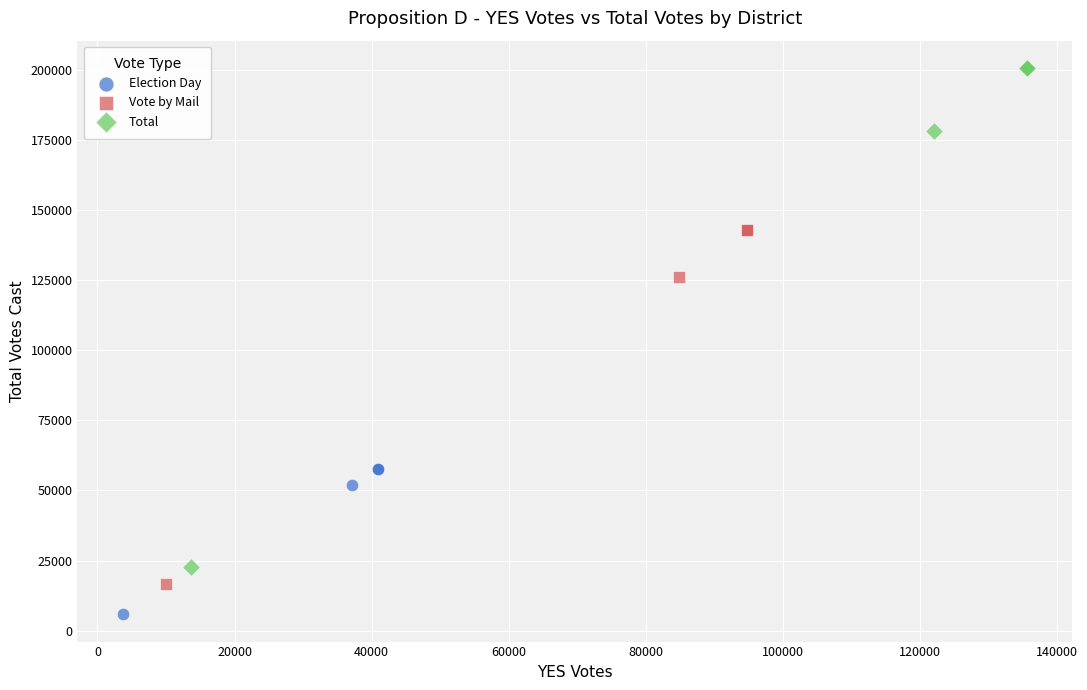

Which series contains the highest Y value?

Total